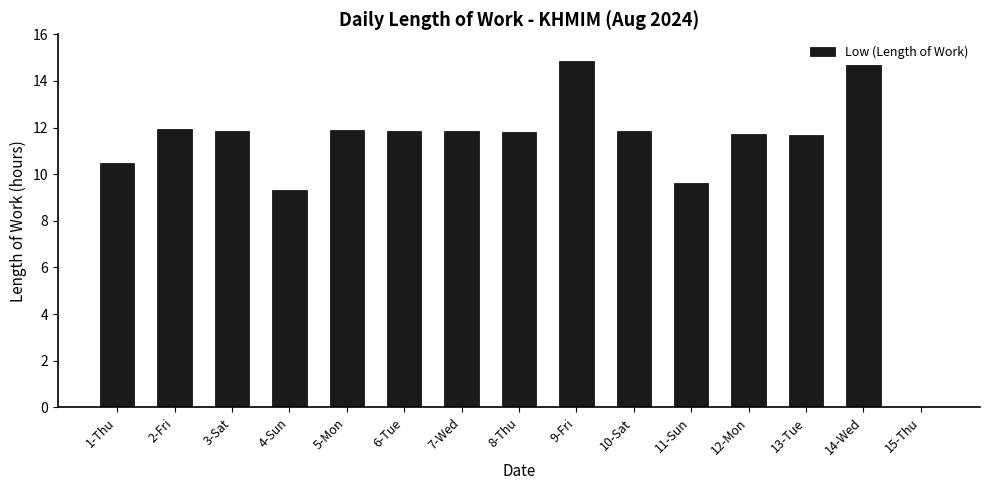

What value does the data have at 6-Tue?

11.9